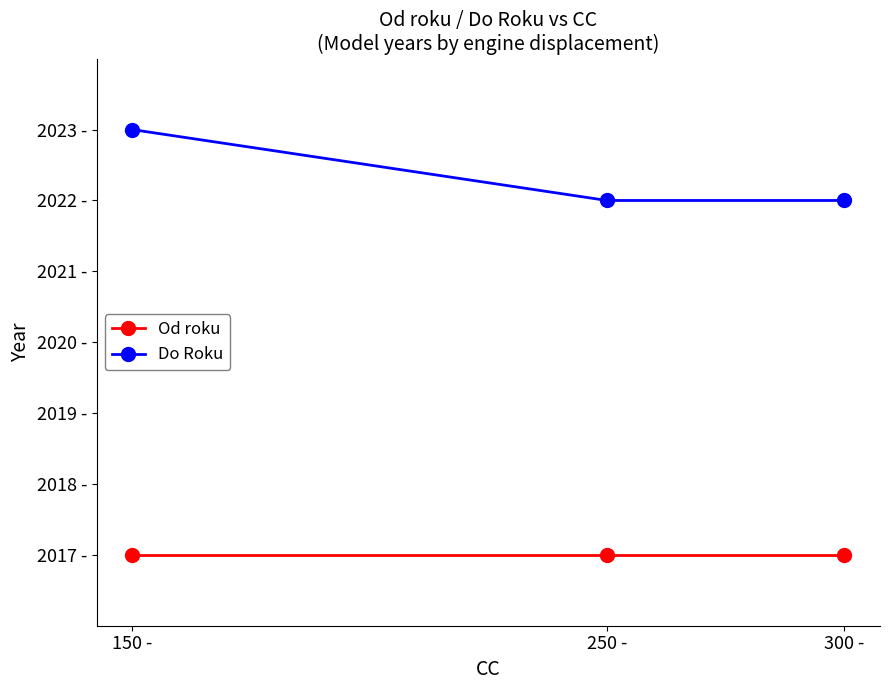

Does the chart have visible grid lines?

No